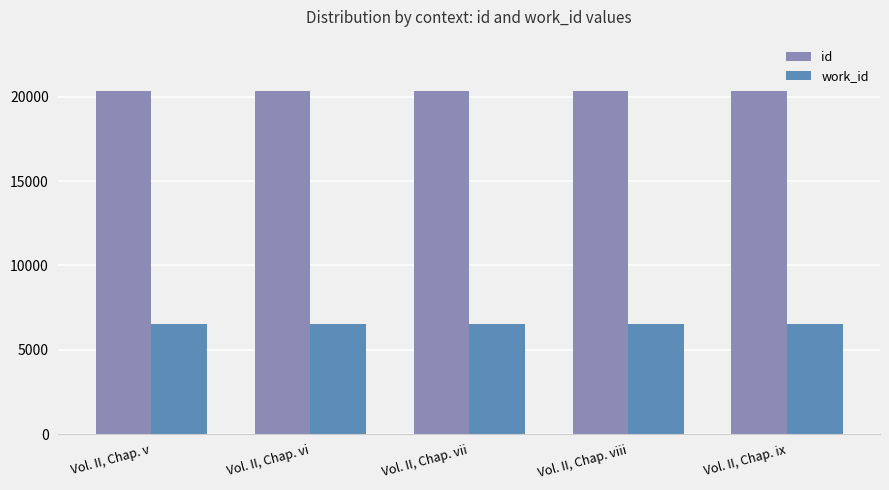

What is the average value of the id series?

20337